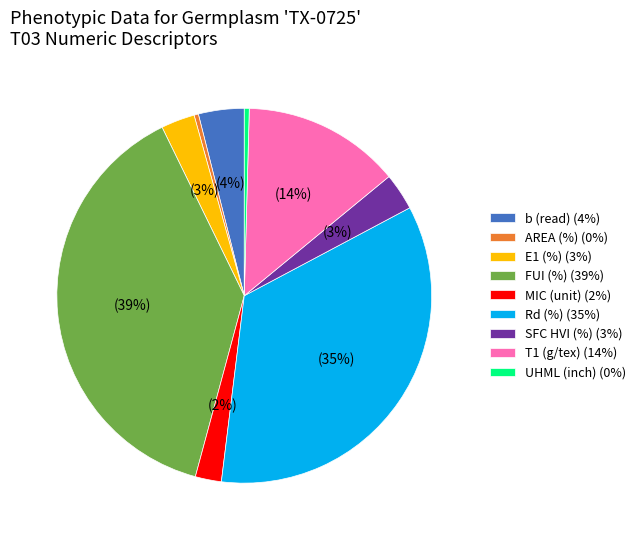

The Rd (%) slice represents 35% of the pie. True or false?

True